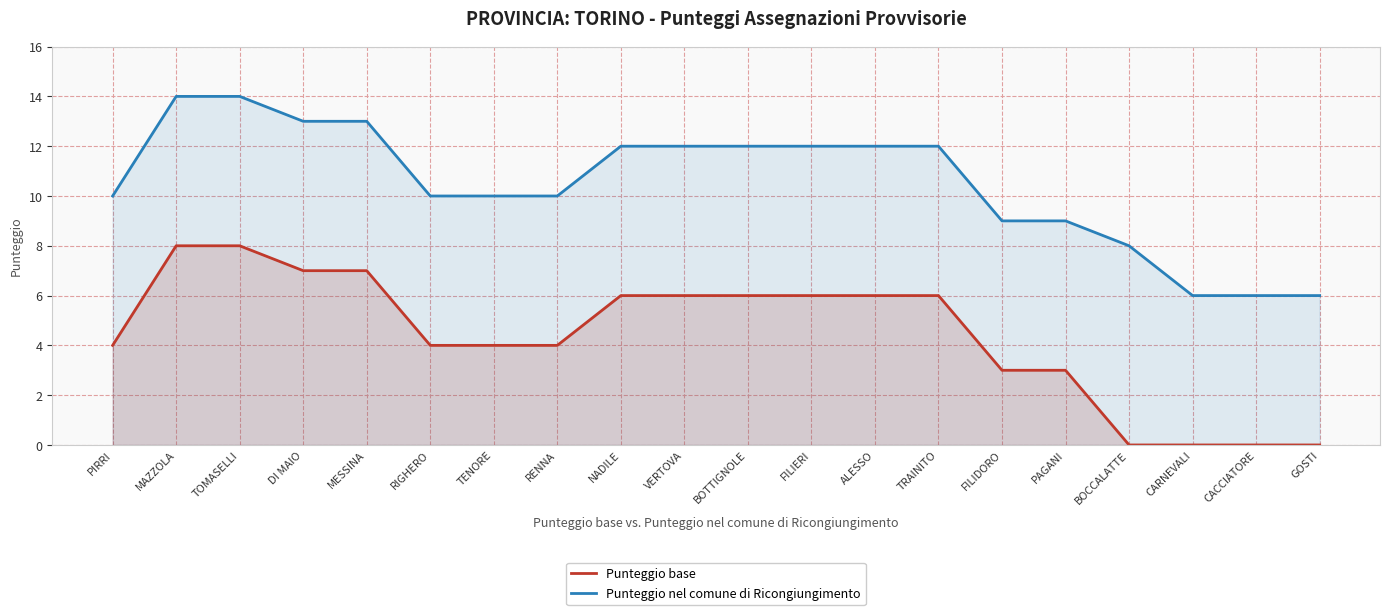

True or false: Punteggio base and Punteggio nel comune di Ricongiungimento intersect in this chart.

False